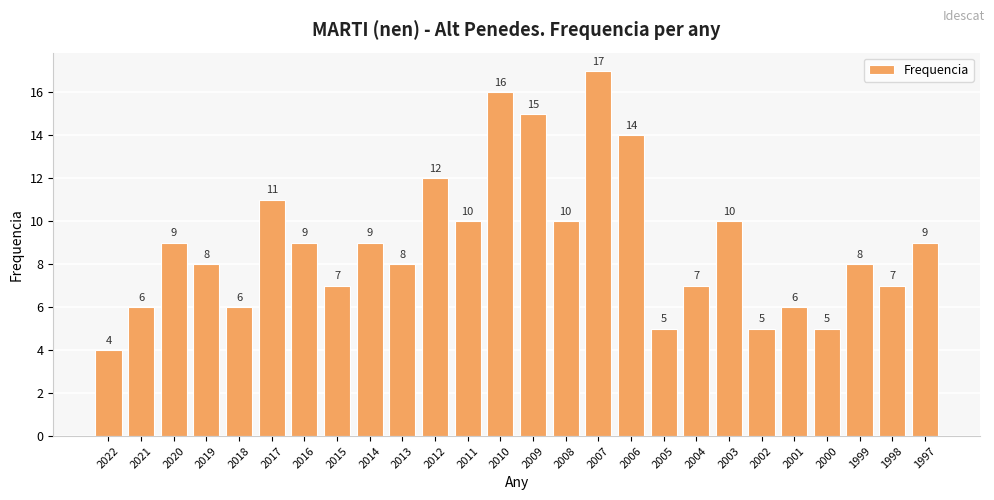

Between 2015 and 2005, which is larger?

2015